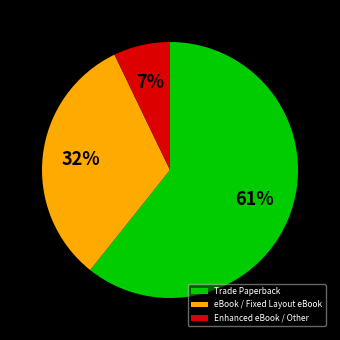

Combined, do Trade Paperback and Enhanced eBook / Other account for over 50%?

Yes